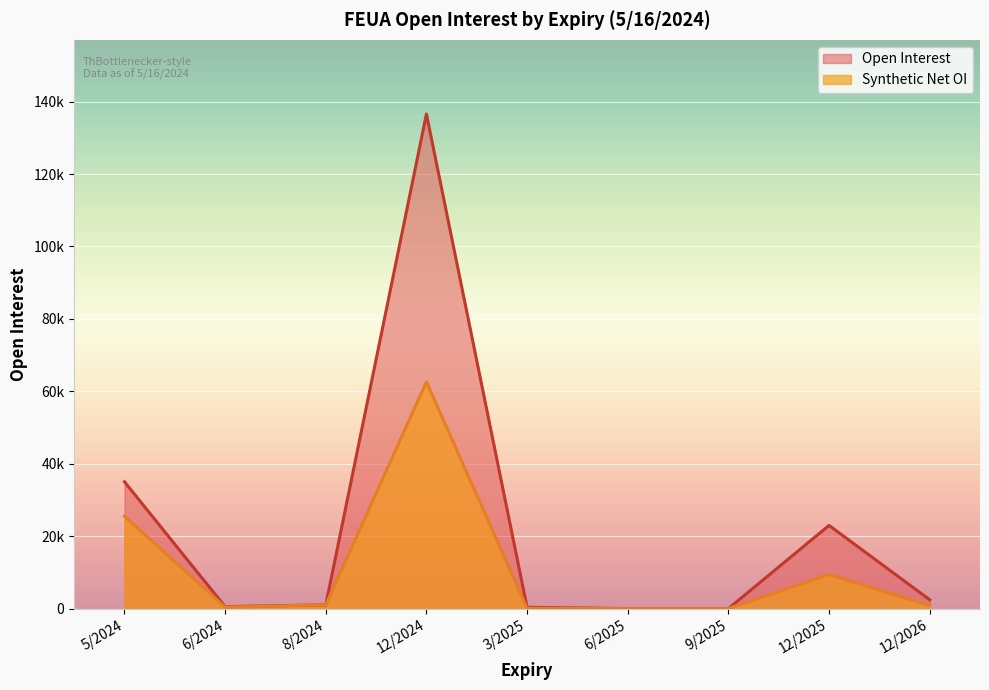

At how many categories does at least one series exceed 49002?

1